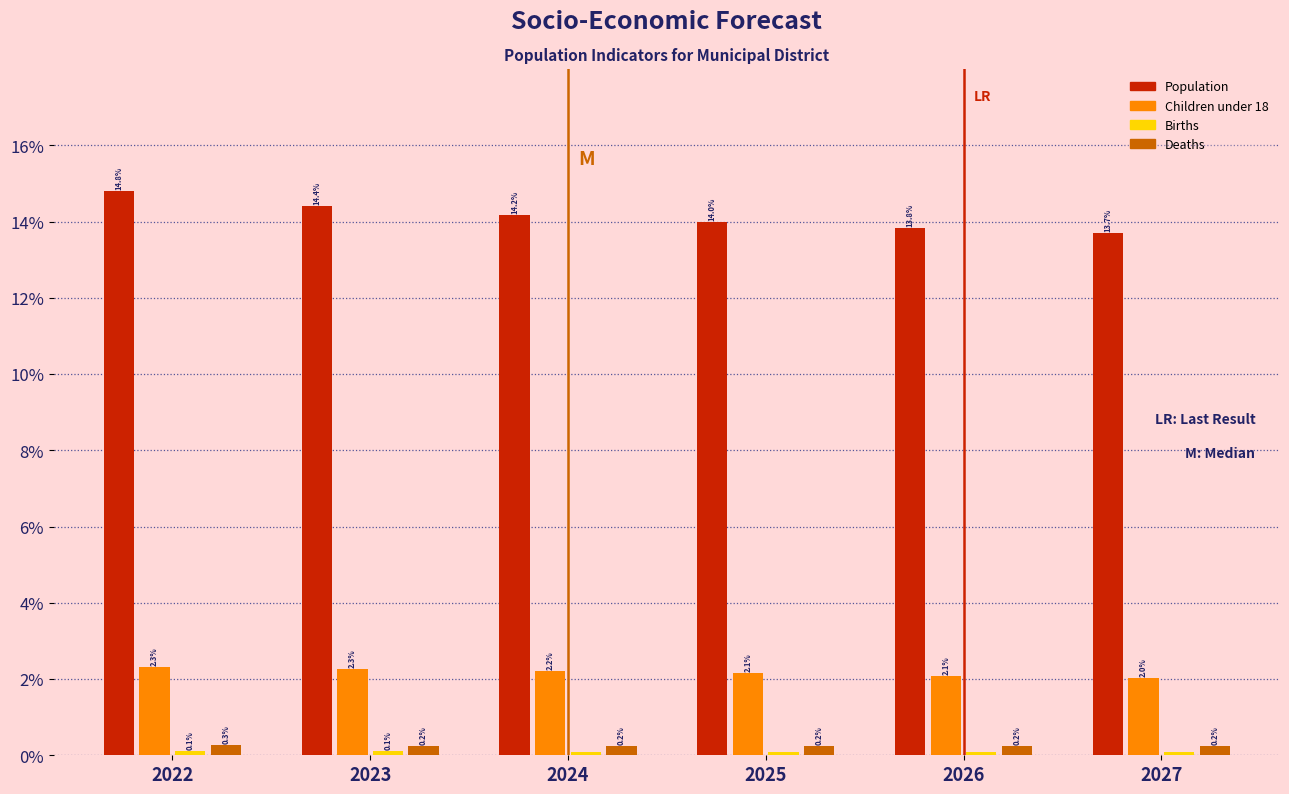

At which label is Deaths closest to 0?

2023